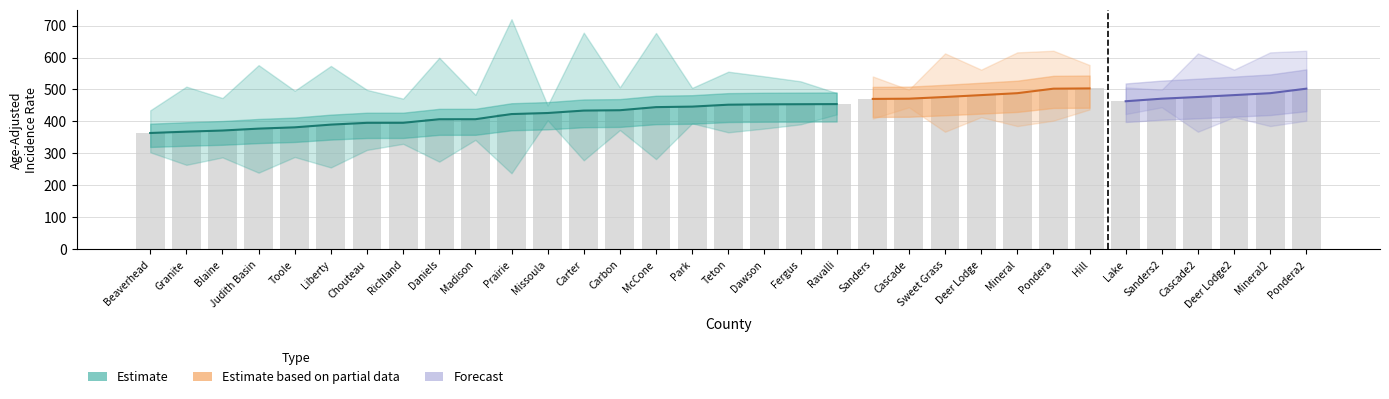

How many values in the Age-Adjusted Rate series are below 423?

10